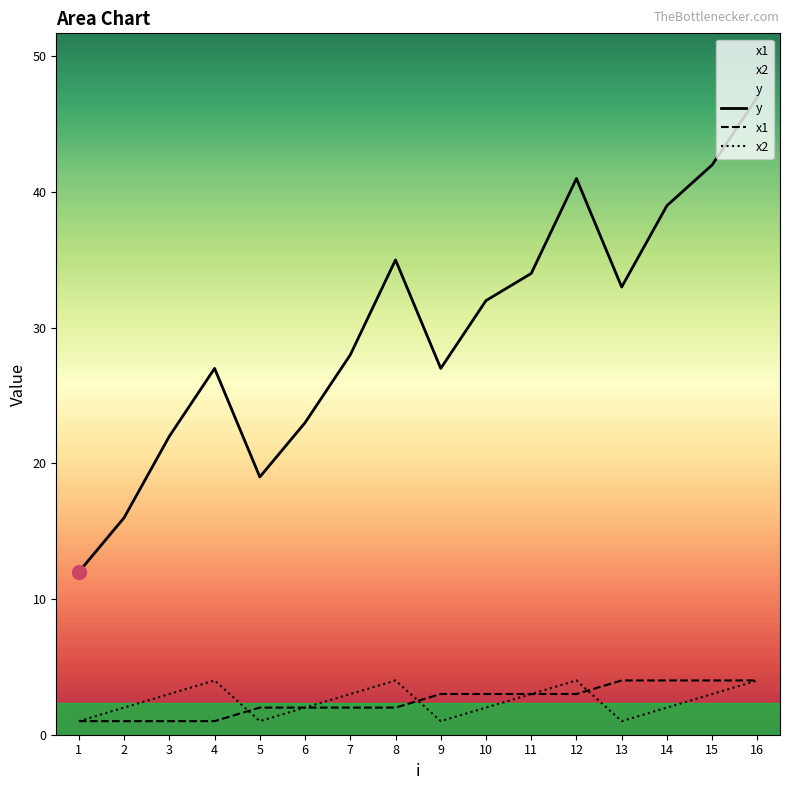

Which category has the highest value in the x2 series?

4